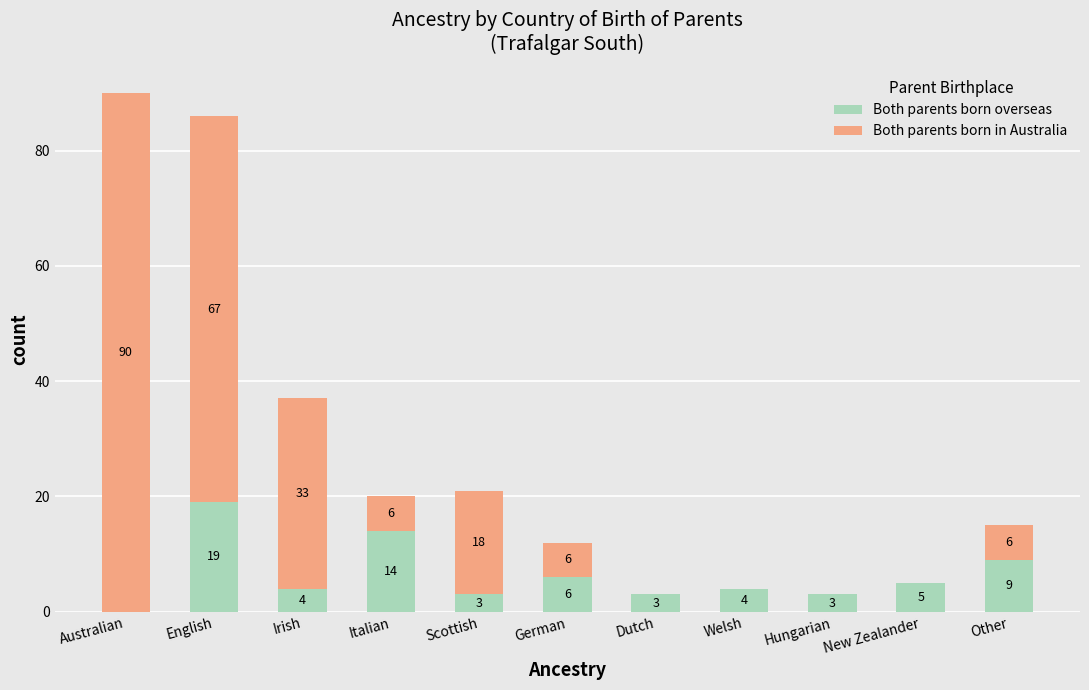

What is the sum of the Both parents born overseas values at German and Welsh?

10